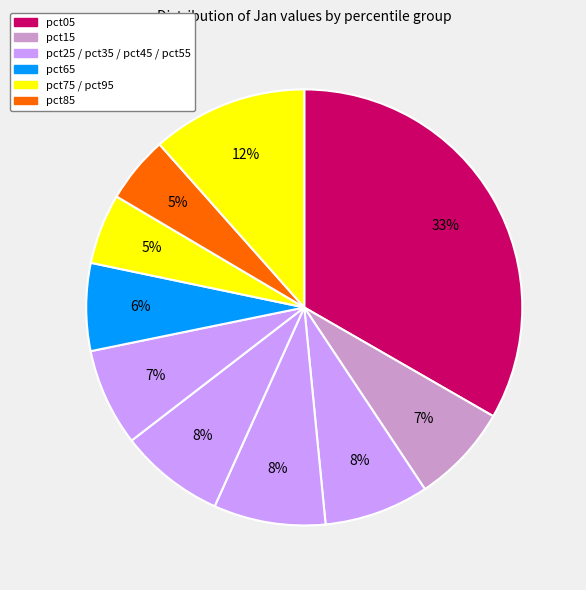

How many segments does this pie chart have?

10